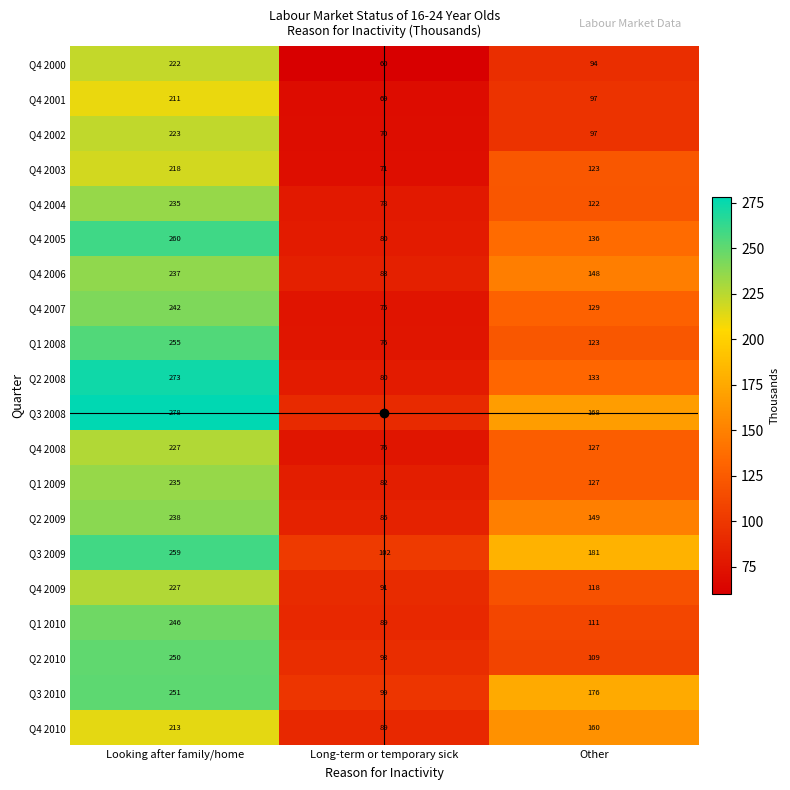

Between Long-term or temporary sick and Other, which series saw the biggest shift?

Q3 2009